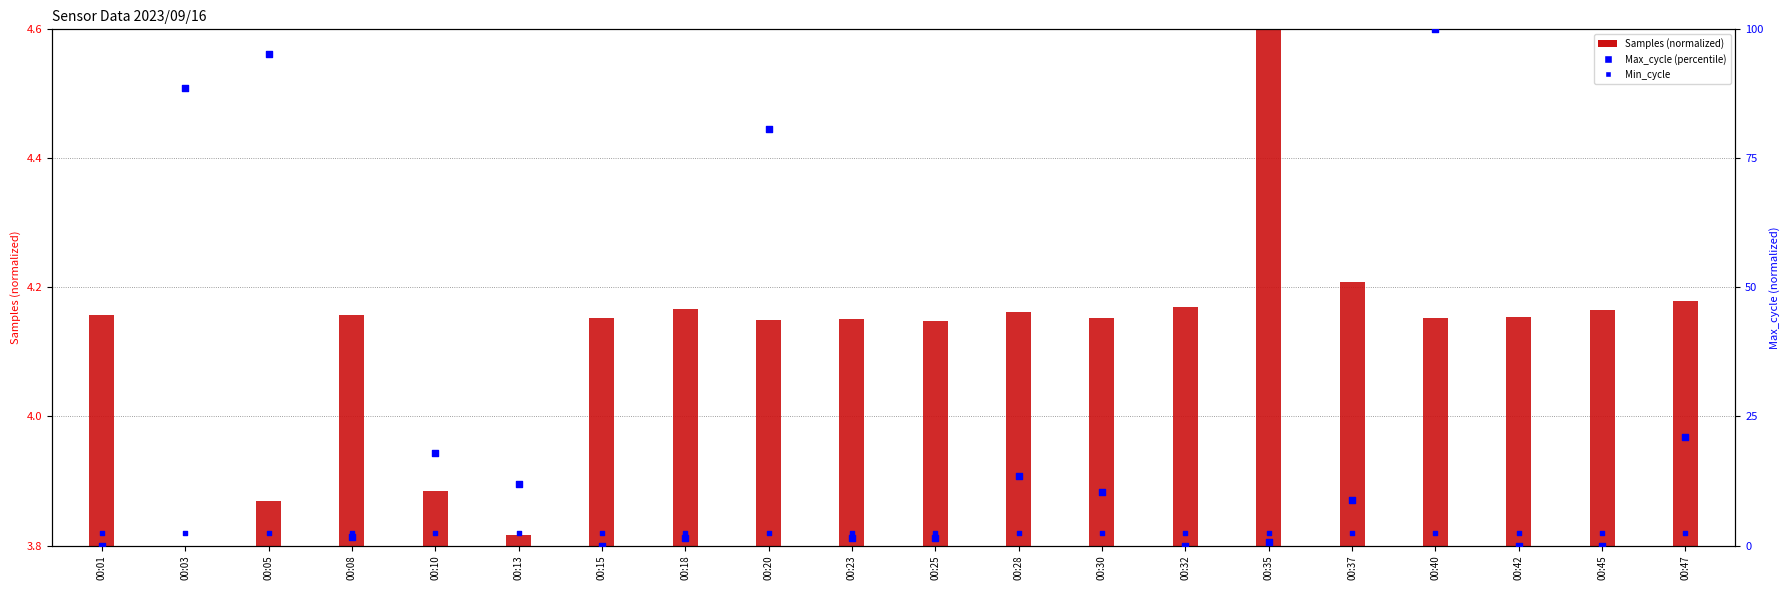

Which series reaches the minimum Y coordinate?

Samples (normalized)